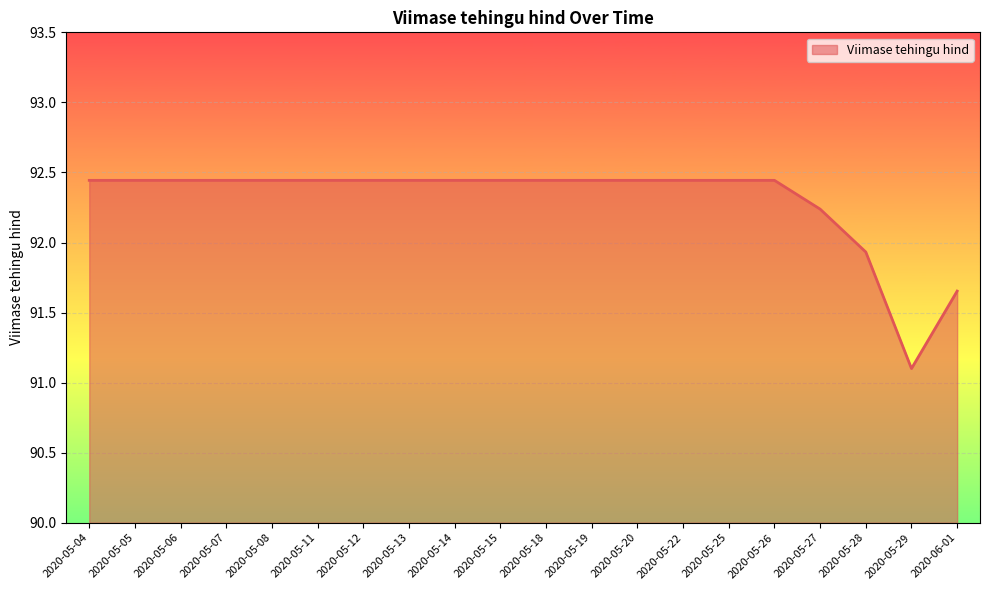

Where is the data nearest to the value 91?

2020-05-29